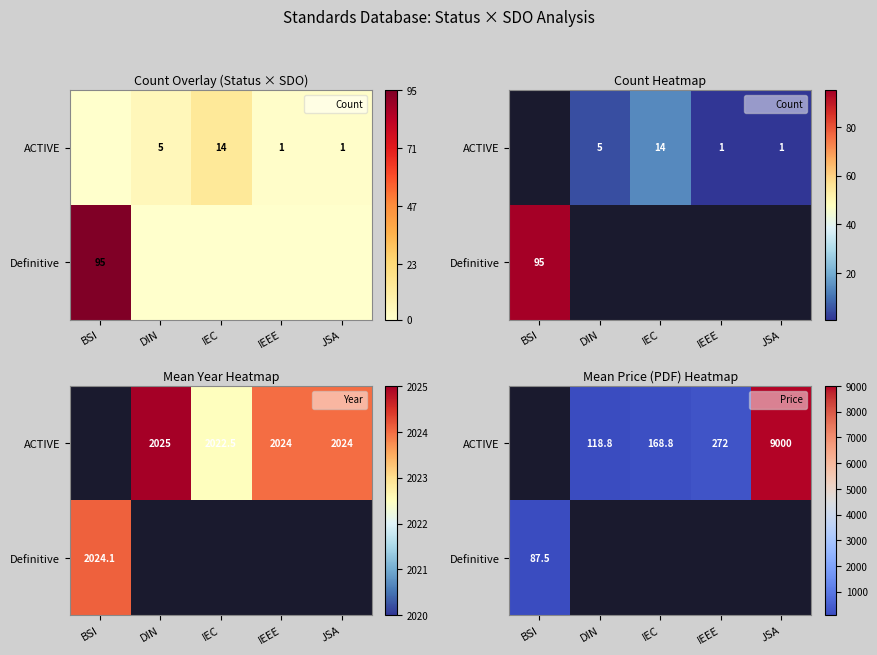

Is the value of ACTIVE at IEC greater than the value of Definitive at DIN?

Yes